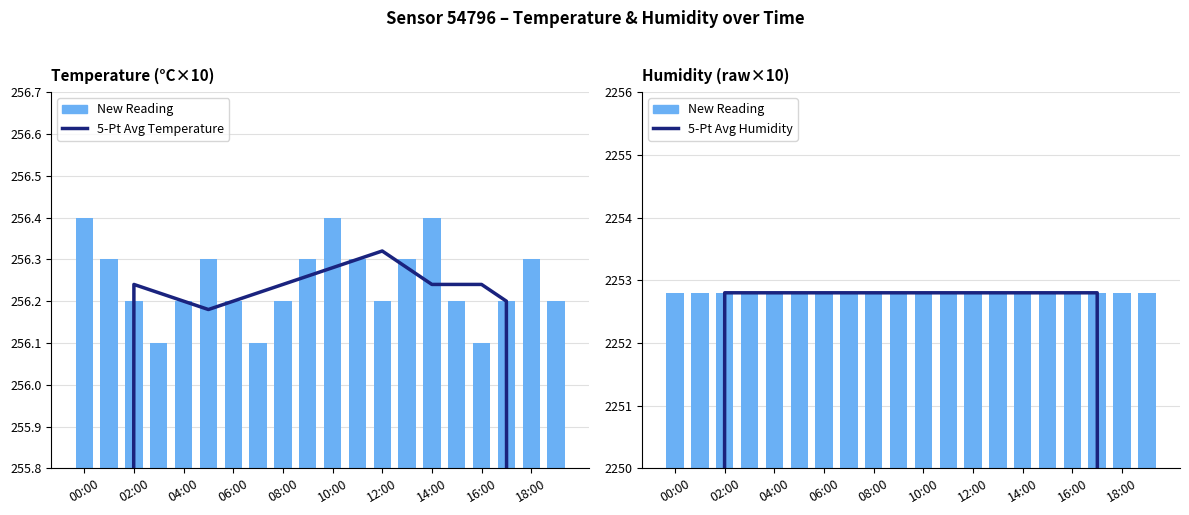

How many groups of bars are there?

20